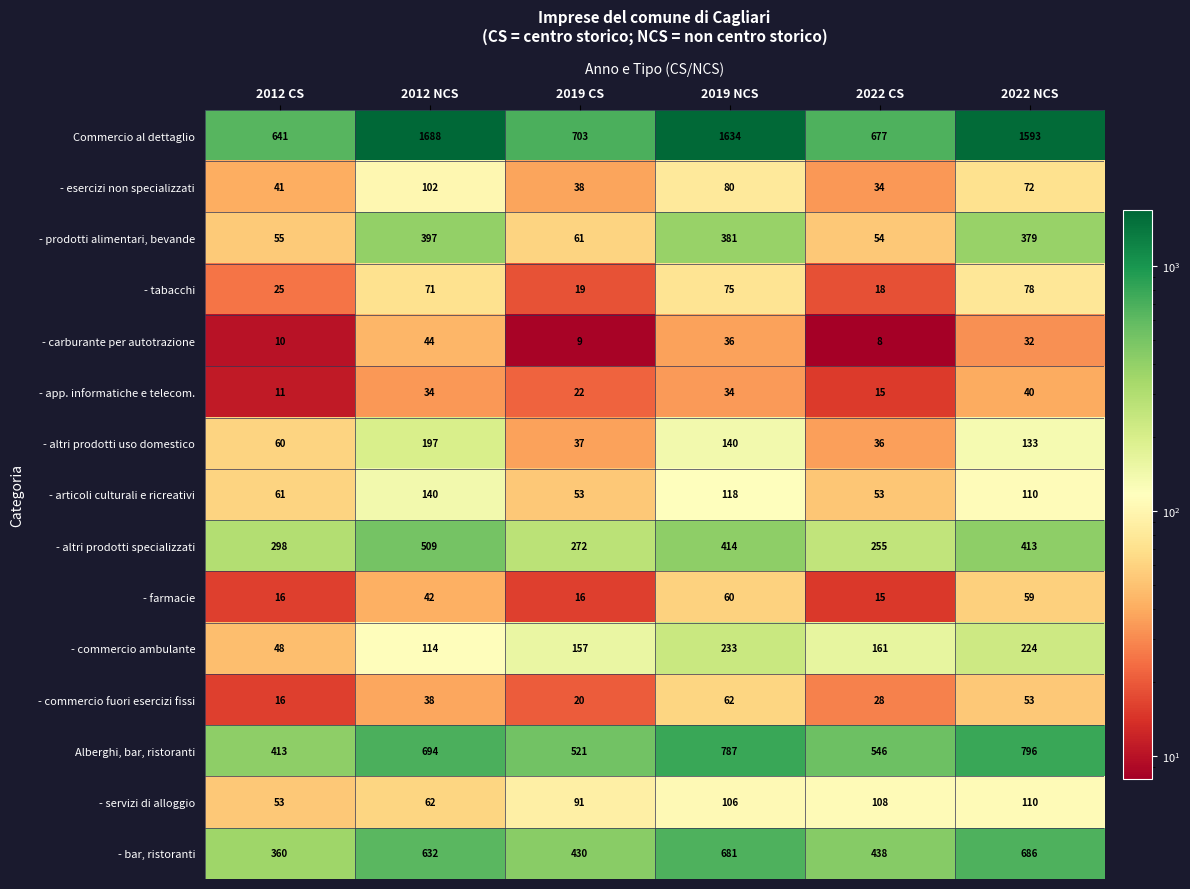

What is the difference between the highest and lowest values at 2019 NCS?

1600